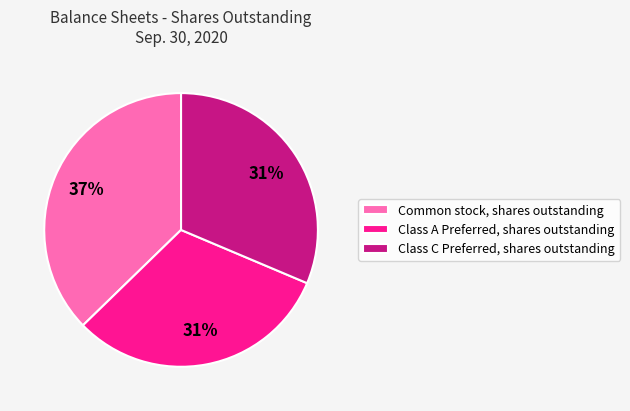

Is the sum of Class A Preferred, shares outstanding and Class C Preferred, shares outstanding greater than half?

Yes